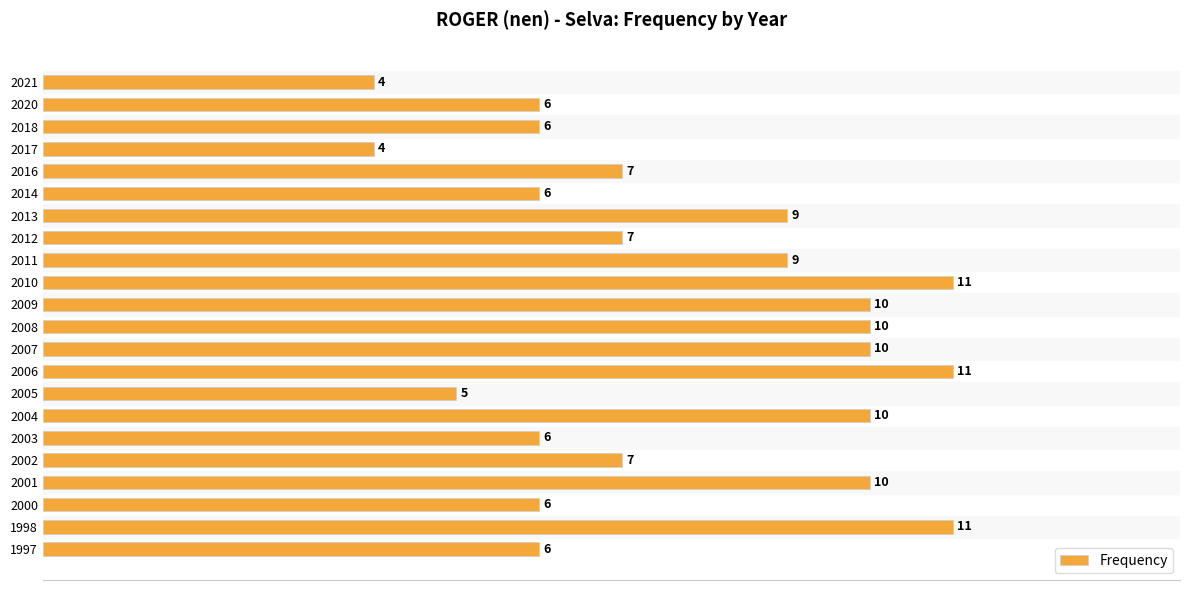

Between 2009 and 2010, which is larger?

2010